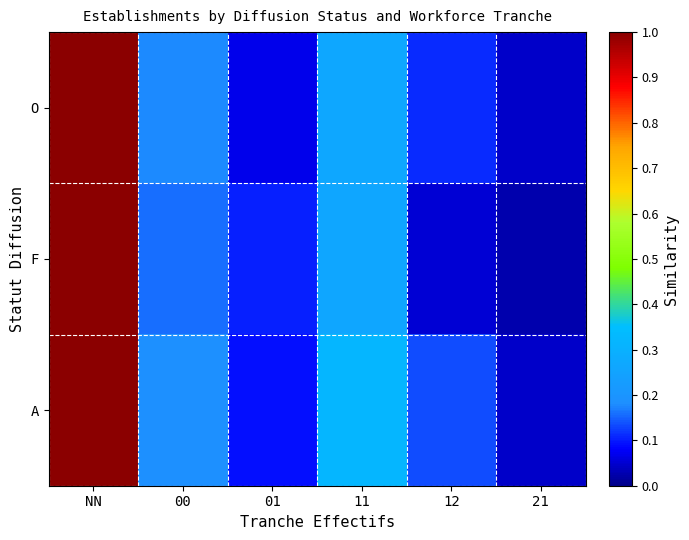

Which category has the lowest value across all series?

21